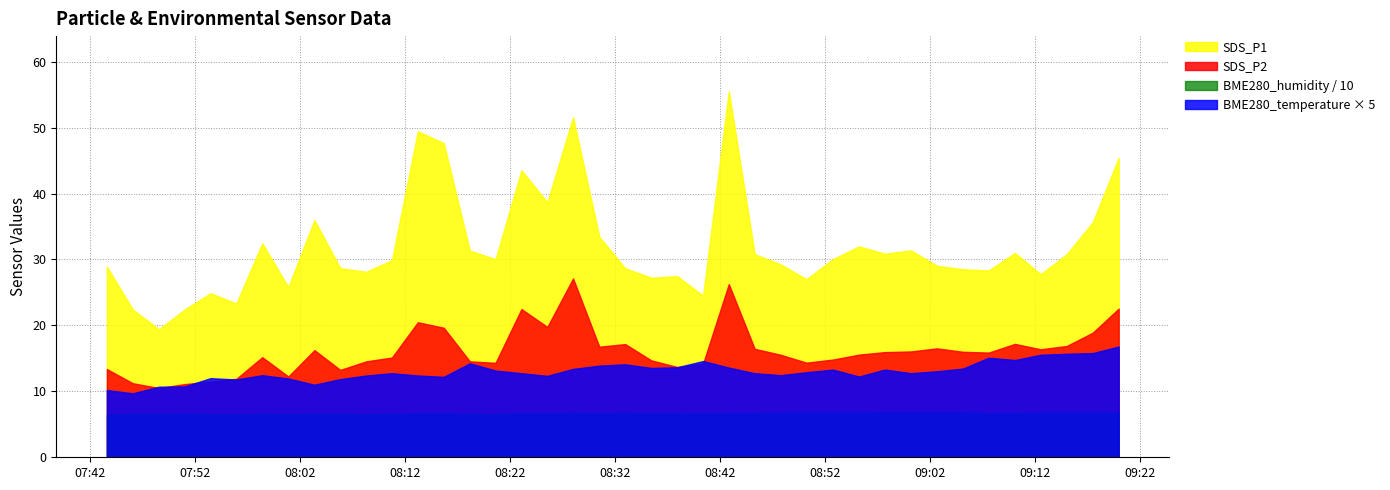

List the series in order of their peak value, highest first.

SDS_P1, SDS_P2, BME280_temperature × 5, BME280_humidity / 10